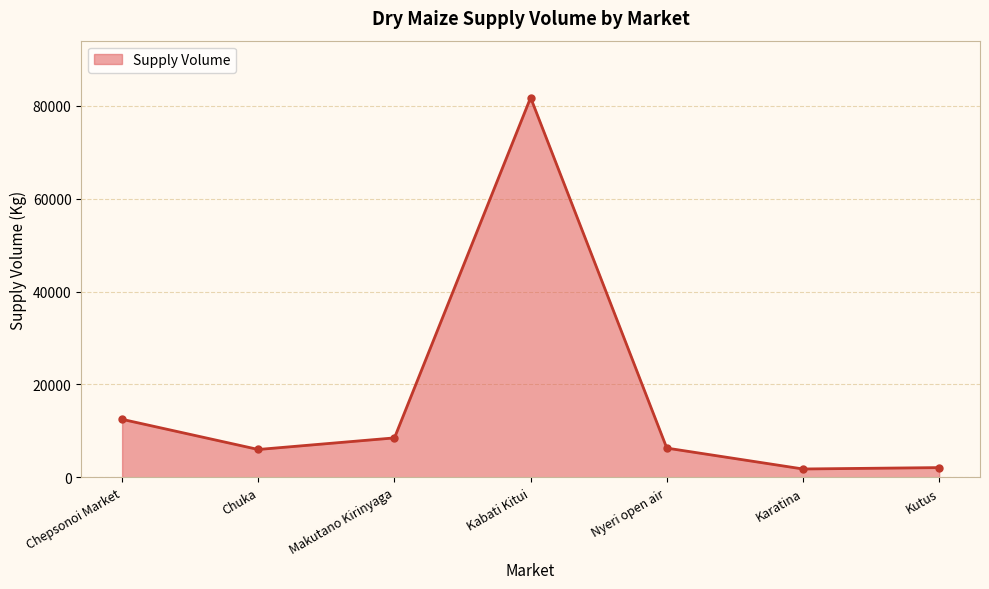

True or false: the data shows 33718 at Kabati Kitui.

False